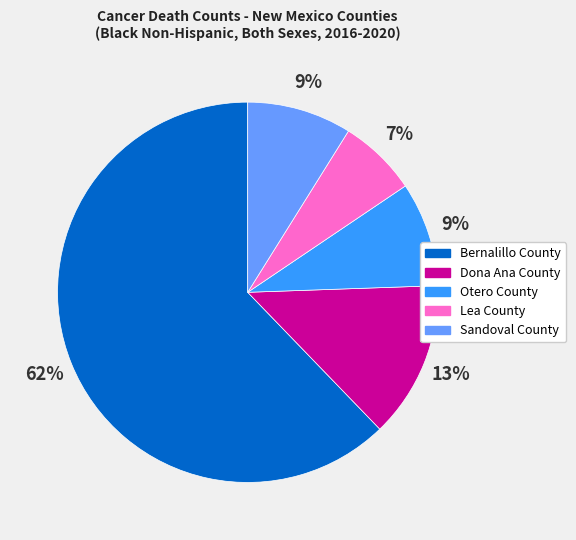

How many slices are in this pie chart?

5